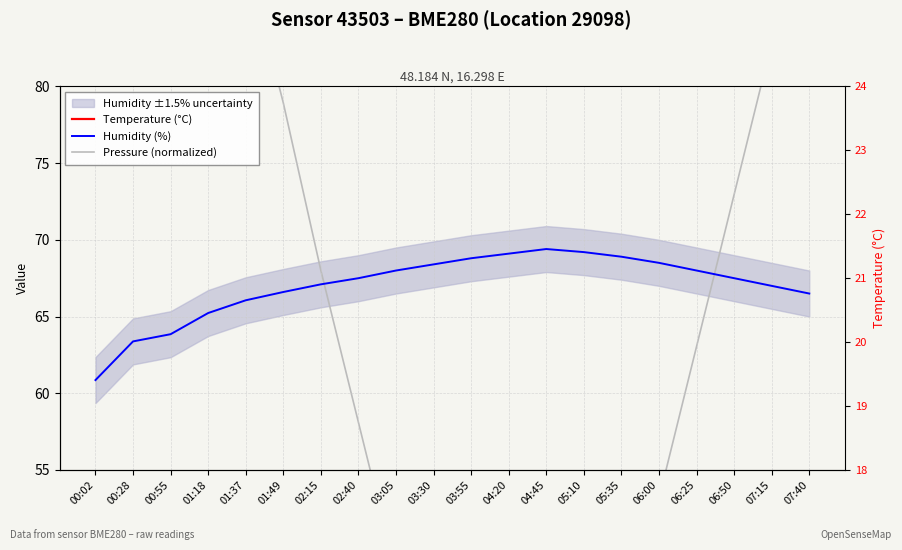

Rank the series at 03:30 from lowest to highest value.

Temperature (°C), Pressure (normalized), Humidity (%)